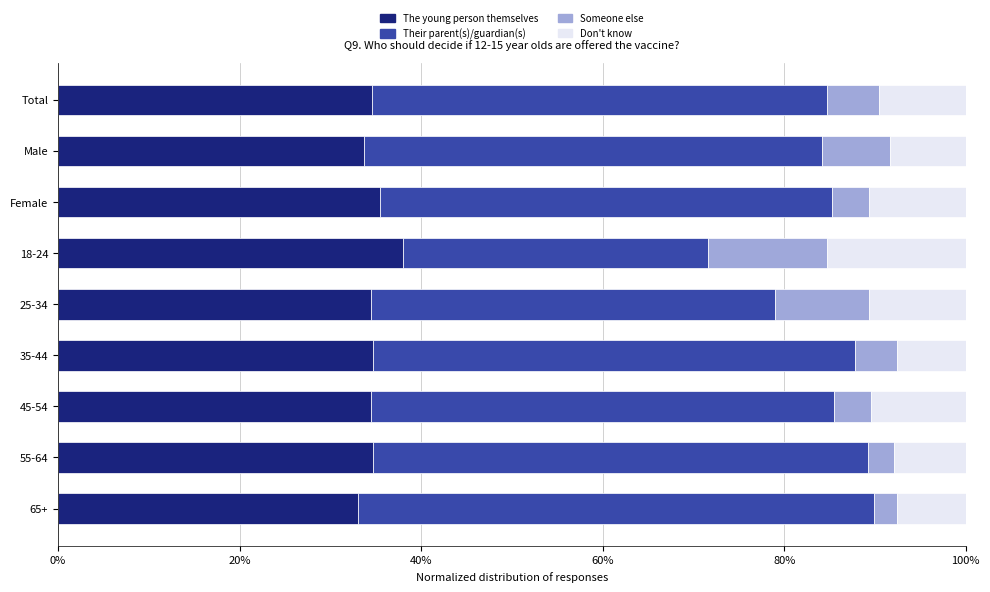

The The young person themselves series shows 10.1 at 35-44. True or false?

False